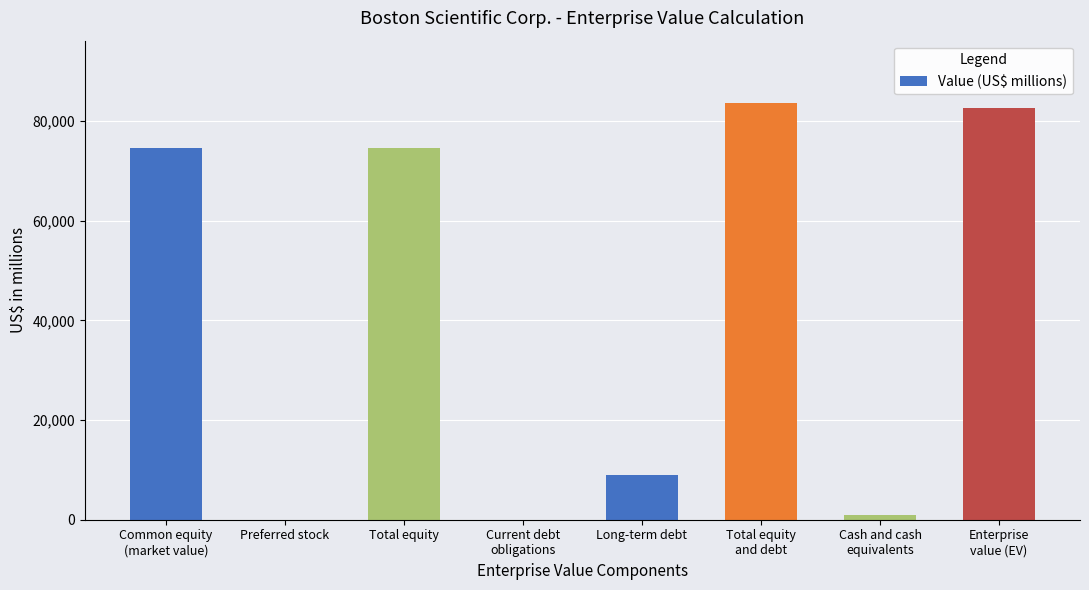

What is the maximum value shown in the chart?

83609